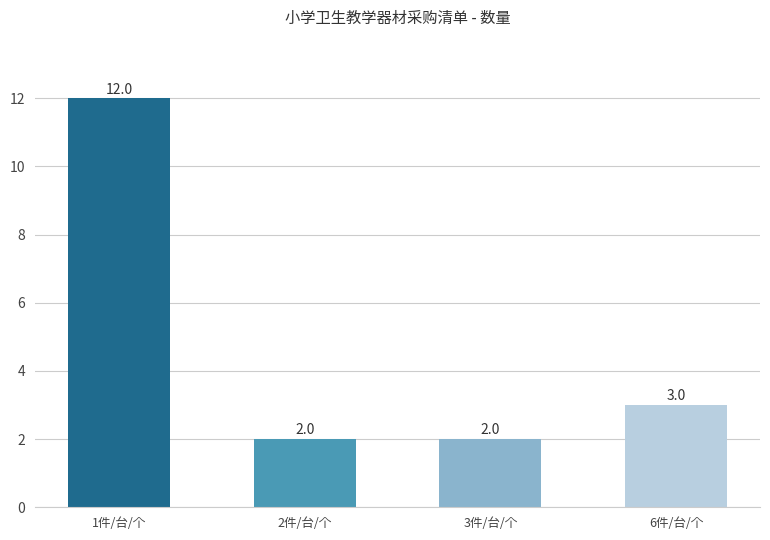

Where does the data first go above 3?

1件/台/个